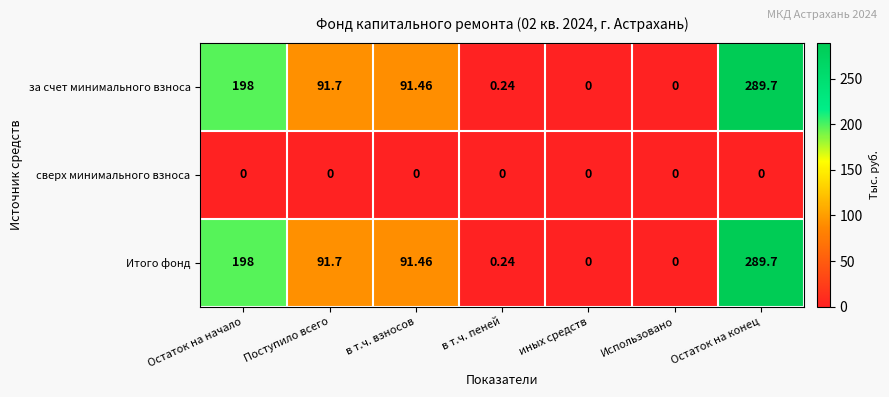

At which label is Итого фонд closest to 144?

Поступило всего